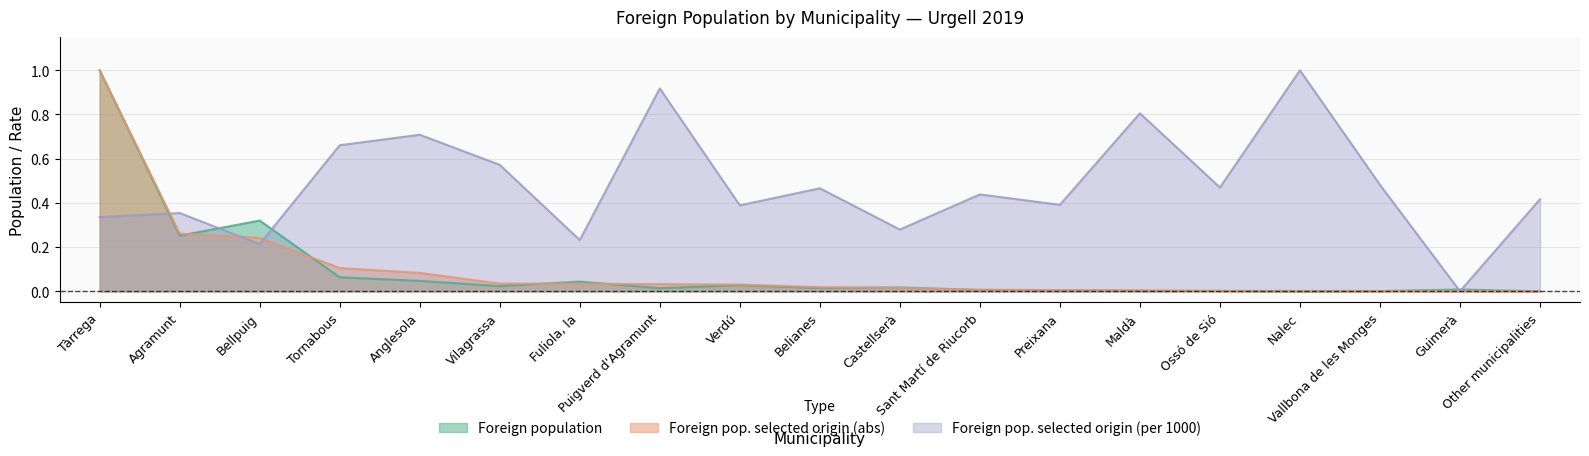

Rank the categories by Foreign pop. selected origin (per 1000) value from lowest to highest.

Guimerà, Bellpuig, Fuliola, la, Castellserà, Tàrrega, Agramunt, Verdú, Preixana, Other municipalities, Sant Martí de Riucorb, Belianes, Ossó de Sió, Vallbona de les Monges, Vilagrassa, Tornabous, Anglesola, Maldà, Puigverd d'Agramunt, Nalec